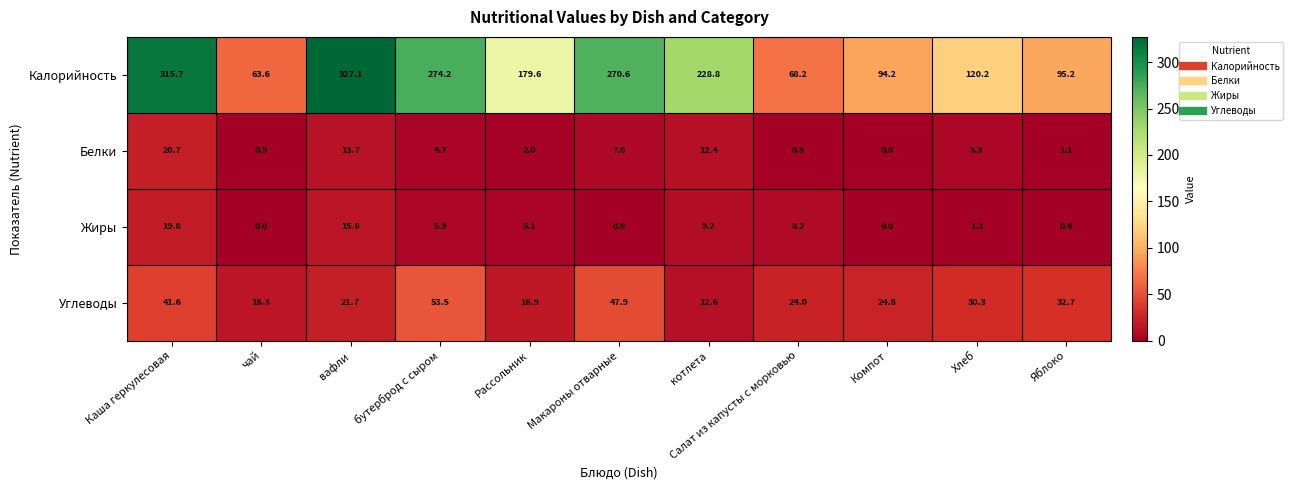

Read the Белки value at Каша геркулесовая.

20.7